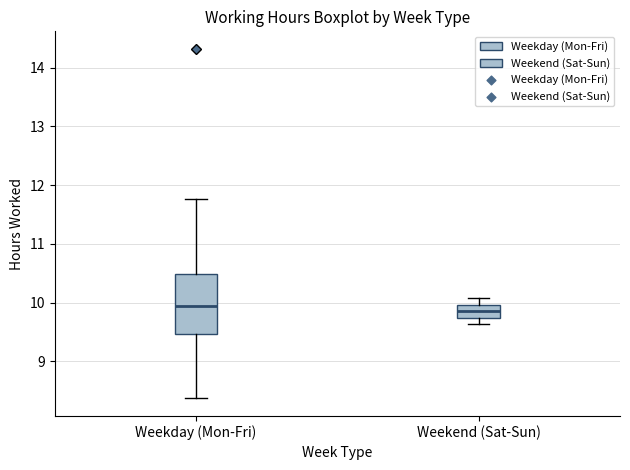

Reading left to right, read every box against the y-axis: the position of its median line, the range the box covers, and the ends of its whiskers. The values are not printed on the chart, so give them approximately, as read against the axis.

Weekday (Mon-Fri): median 9.9, box 9.5 to 10.5, whiskers 8.4 to 11.8
Weekend (Sat-Sun): median 9.9, box 9.7 to 10.0, whiskers 9.6 to 10.1